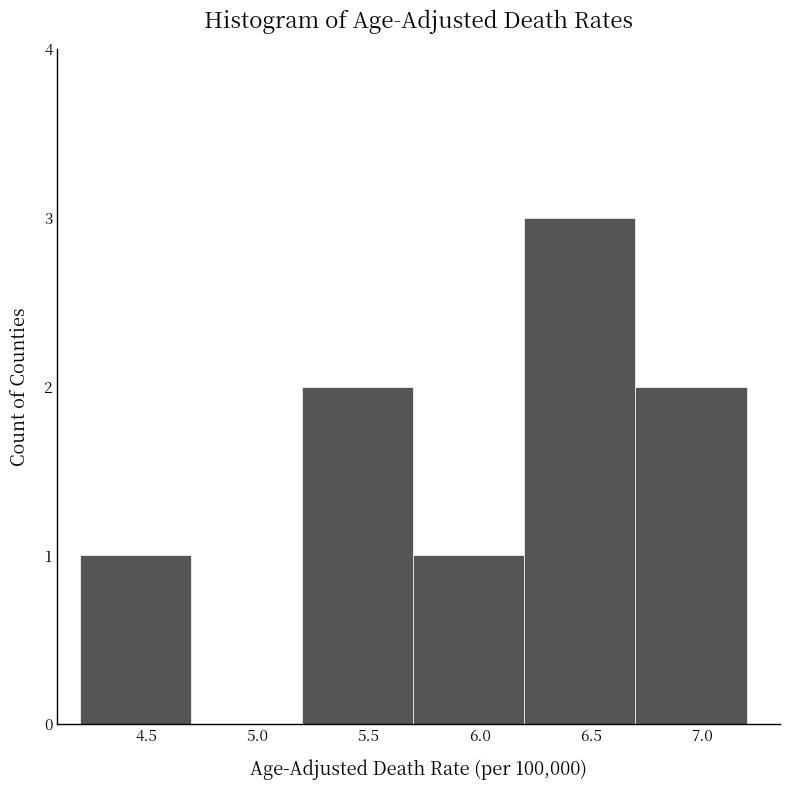

Reading left to right, list every bar in this chart as the range it spans on the x-axis followed by its height. The values are not printed on the chart, so give them approximately, as read against the axis.

4.2 to 4.7: 1
4.7 to 5.2: 0
5.2 to 5.7: 2
5.7 to 6.2: 1
6.2 to 6.7: 3
6.7 to 7.2: 2